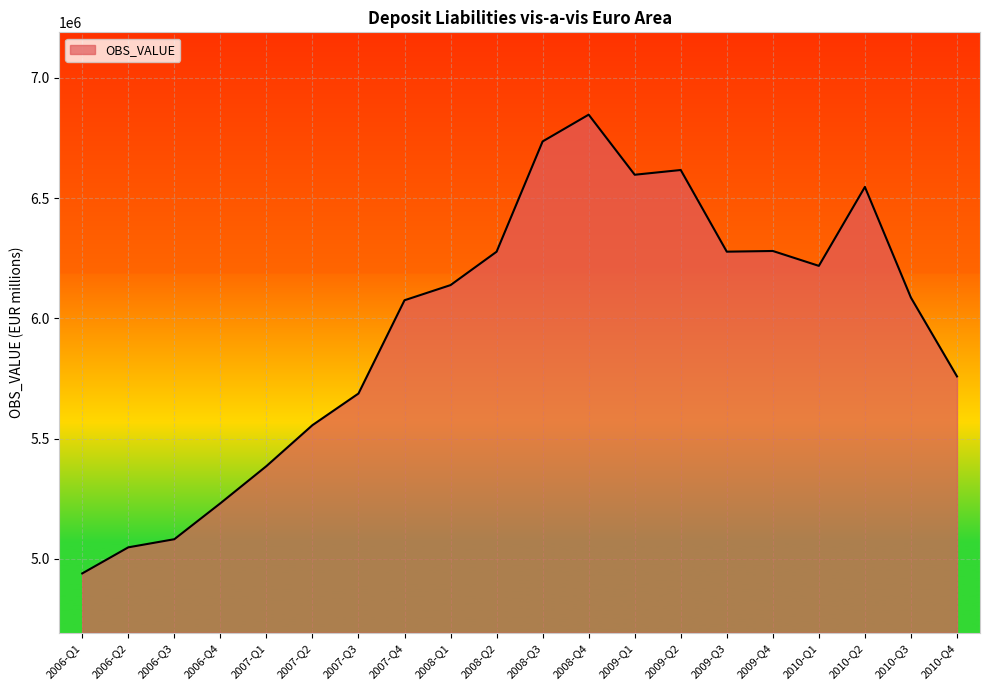

At which category does the chart reach its peak across all series?

2008-Q4